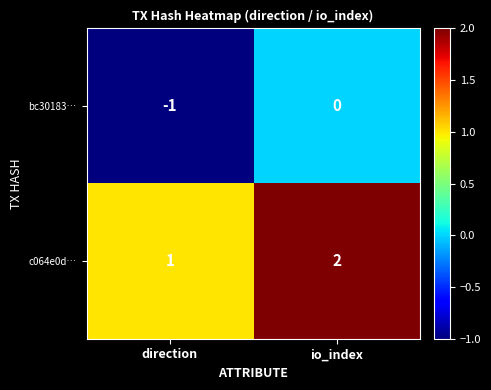

List the labels in order of c064e0d… value, smallest first.

direction, io_index